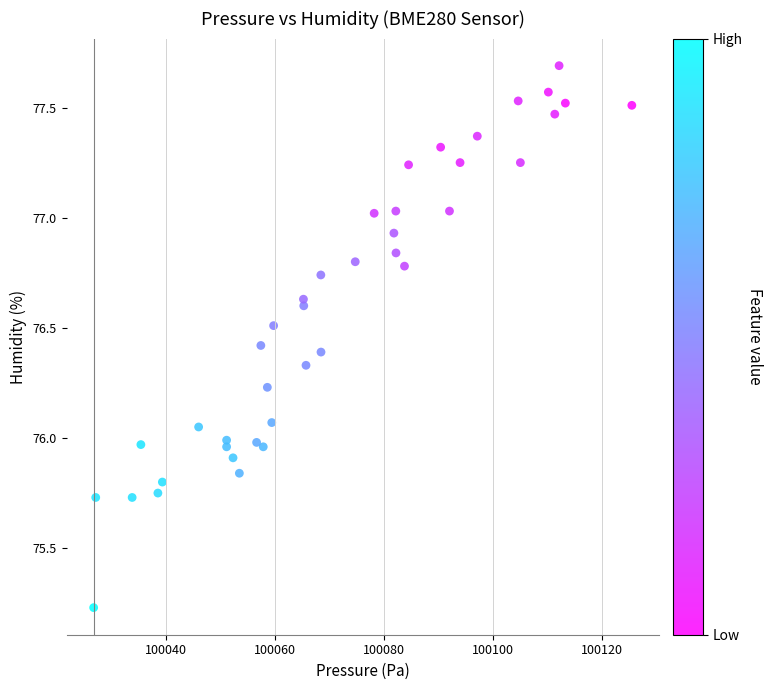

What is the range of Y values (max minus min)?

2.5